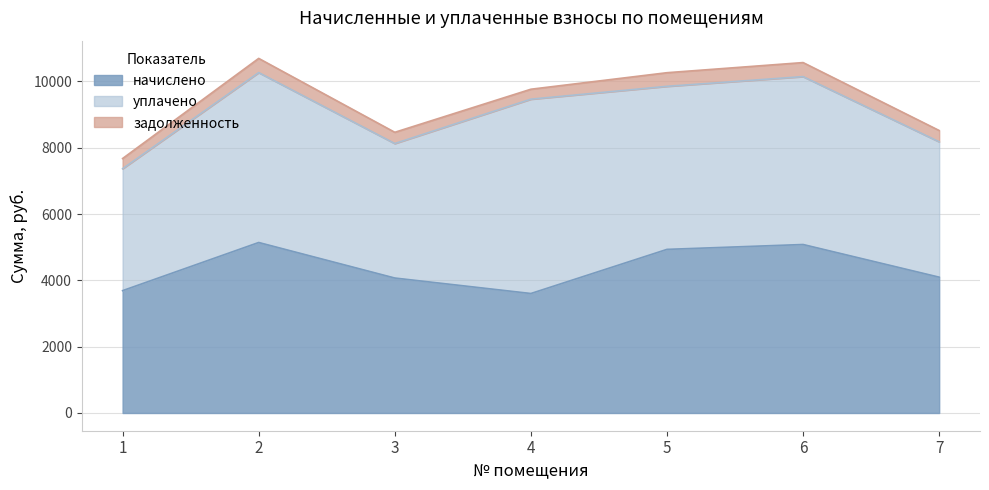

Between 3 and 1, which is larger?

3